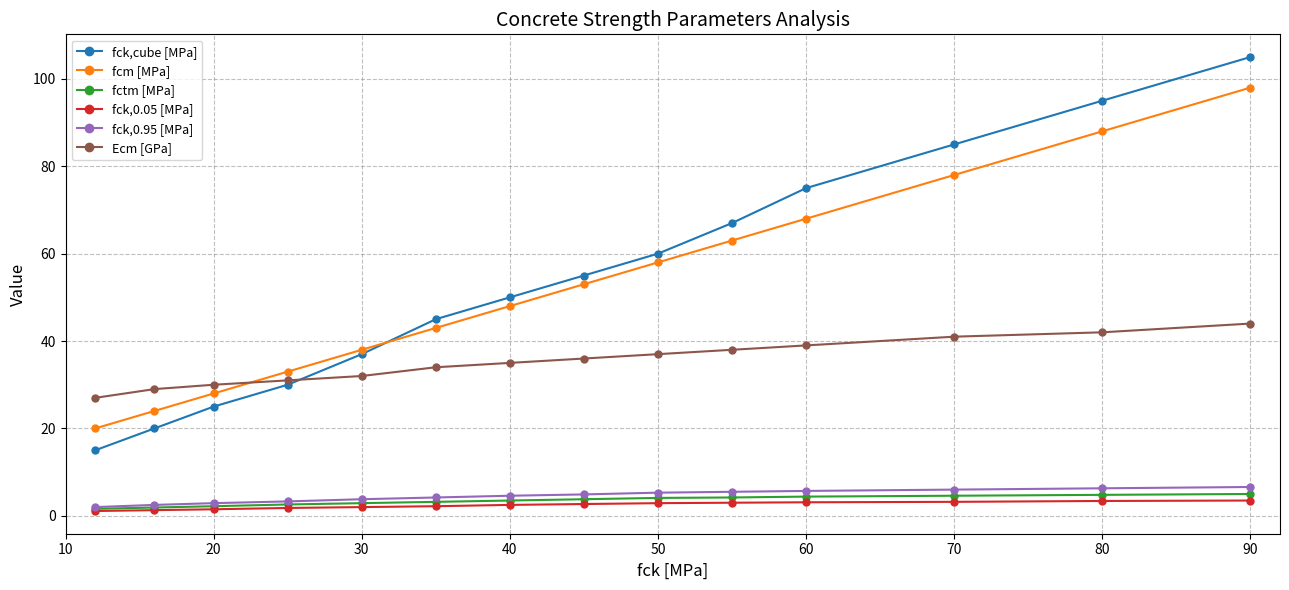

At how many categories does at least one series exceed 82?

3